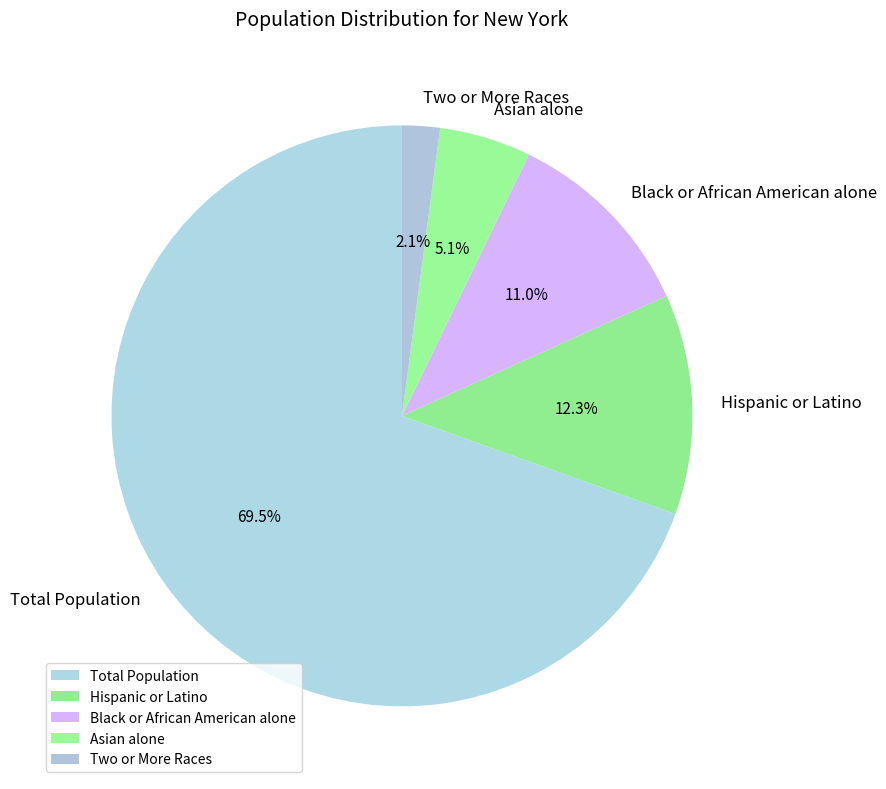

What is the ratio of the value at Total Population to the value at Black or African American alone?

6.3